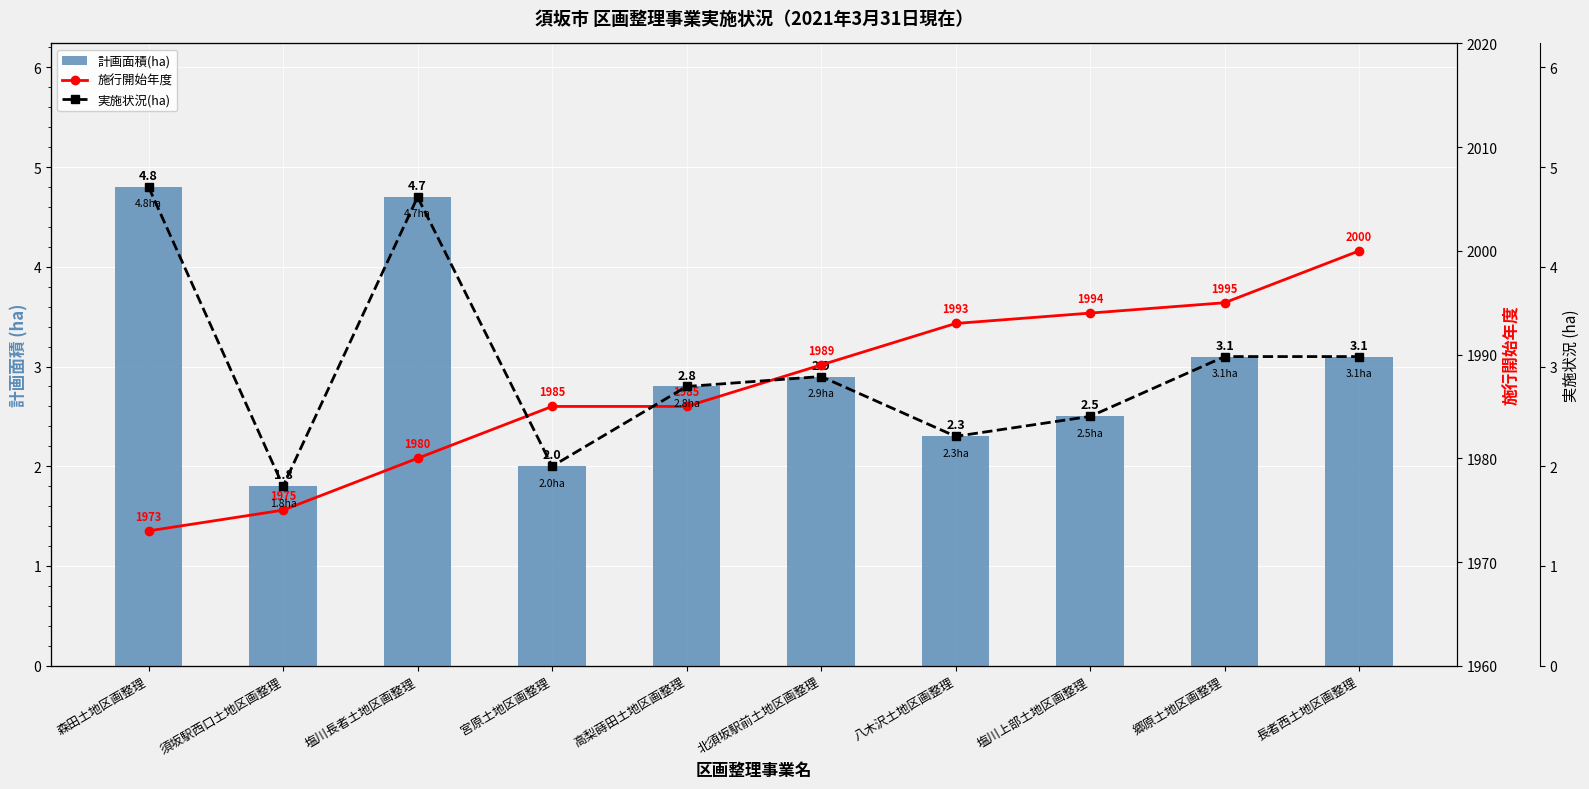

What is the value of the 計画面積(ha) bar at the 5th from the left?

2.8